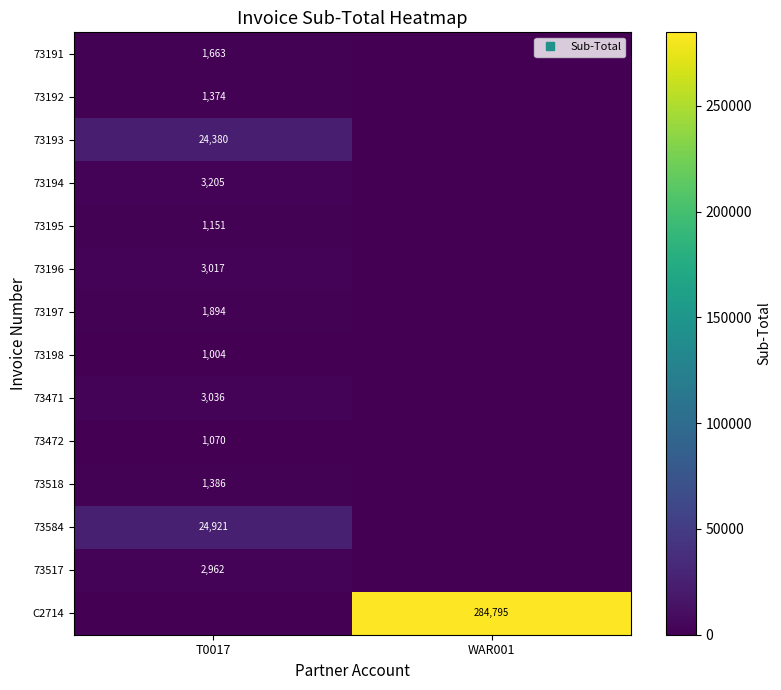

At which label is 73197 closest to 947?

WAR001